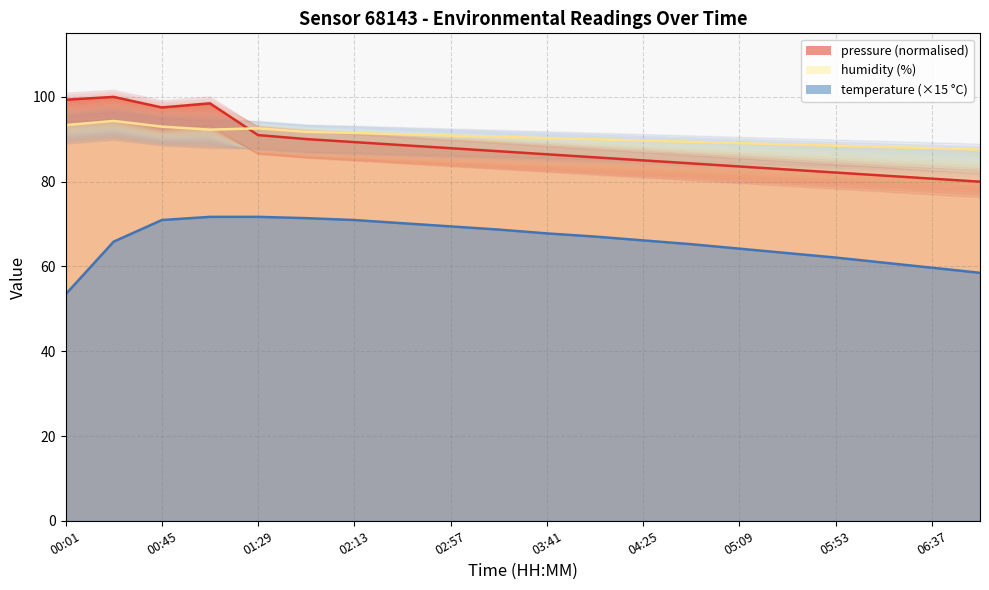

At which label does temperature reach its peak?

01:07